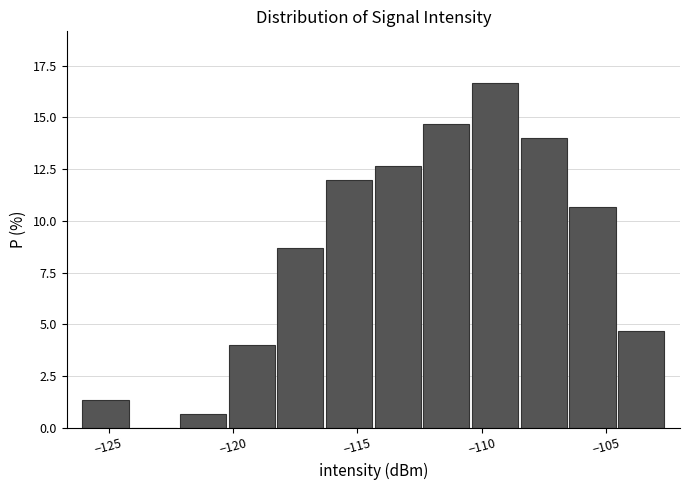

Read against the x-axis, roughly where is the centre of the tallest bar?

-109.5